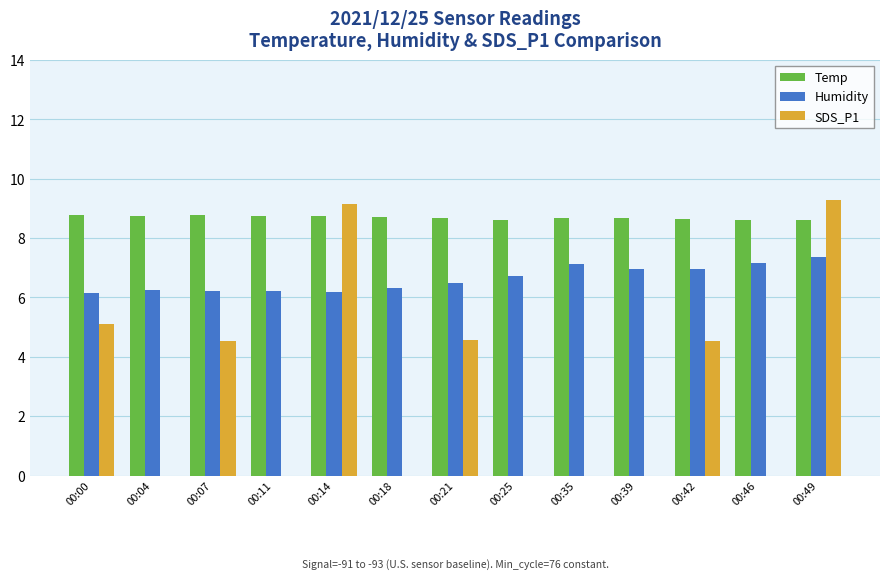

Are the bars grouped side by side (vs. stacked)?

Yes